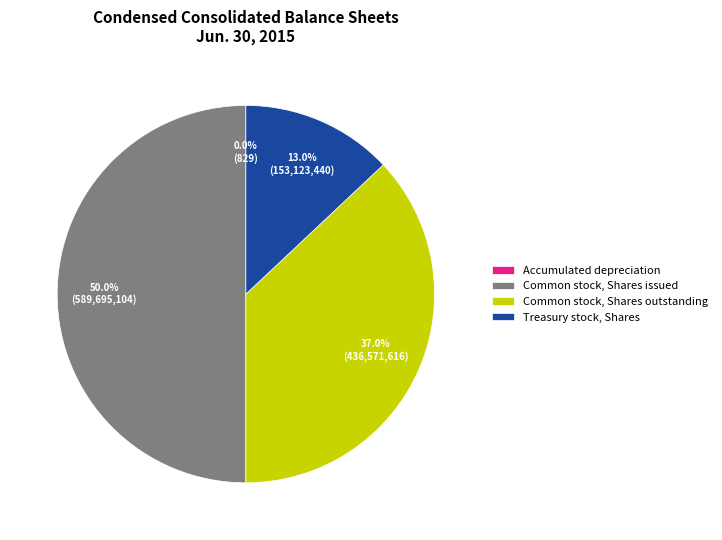

What percentage is NOT represented by Treasury stock, Shares?

87.0%